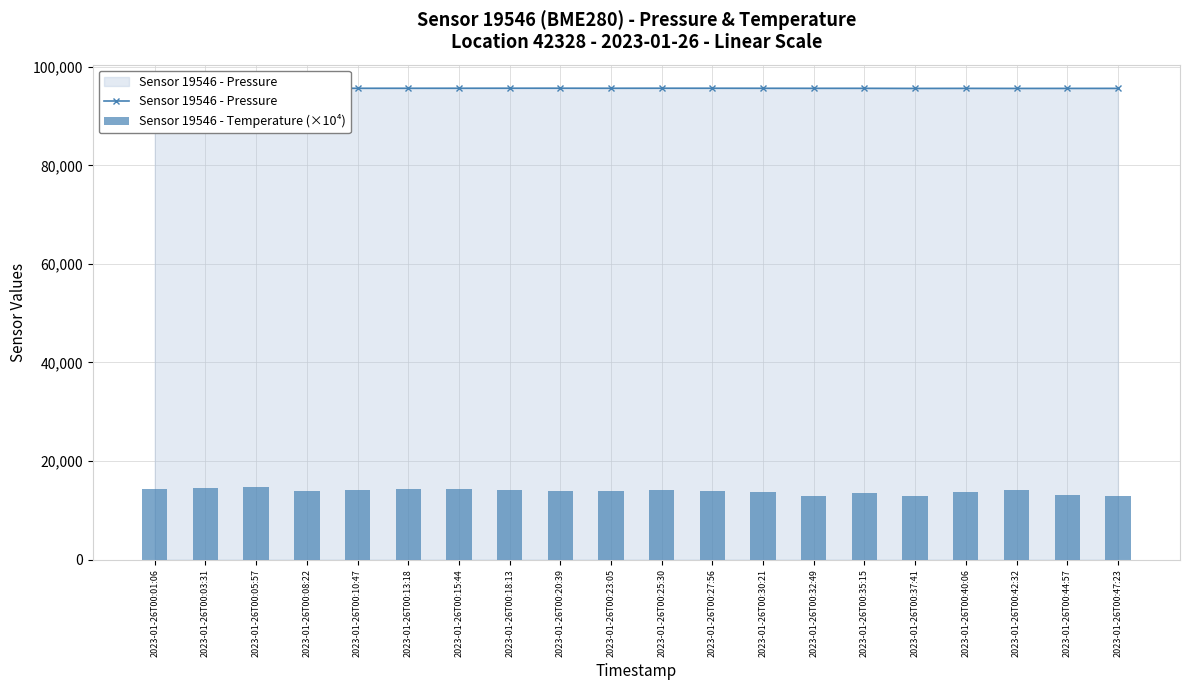

Reading right to left, what are all the values shown in this chart?

Sensor 19546 - Pressure: 95618.5	95613.1	95609.4	95620.1	95609.8	95629.8	95630.3	95638.1	95646.4	95649.7	95642.3	95652.4	95649.7	95643.6	95640.1	95637.8	95637.2	95649.1	95639.9	95632.3
Sensor 19546 - Temperature (×10⁴): 12900.0	13200.0	14200.0	13800.0	13000.0	13600.0	13000.0	13800.0	14000.0	14200.0	13900.0	14000.0	14200.0	14300.0	14400.0	14100.0	13900.0	14800.0	14500.0	14400.0